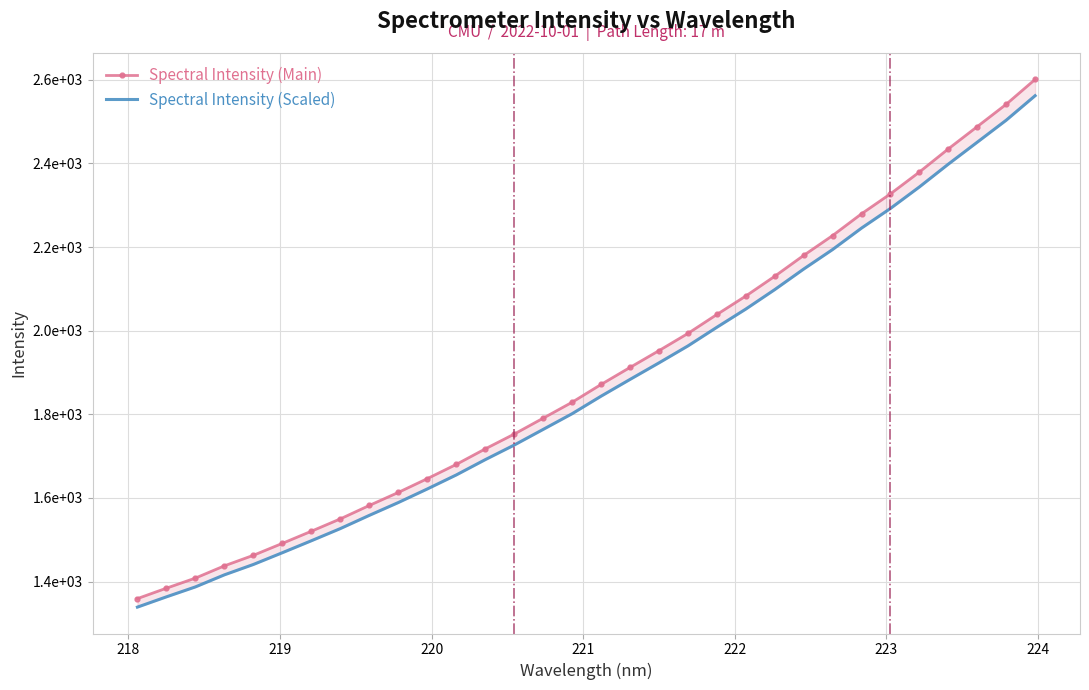

True or false: Spectral Intensity (Scaled) and Spectral Intensity (Main) intersect in this chart.

False